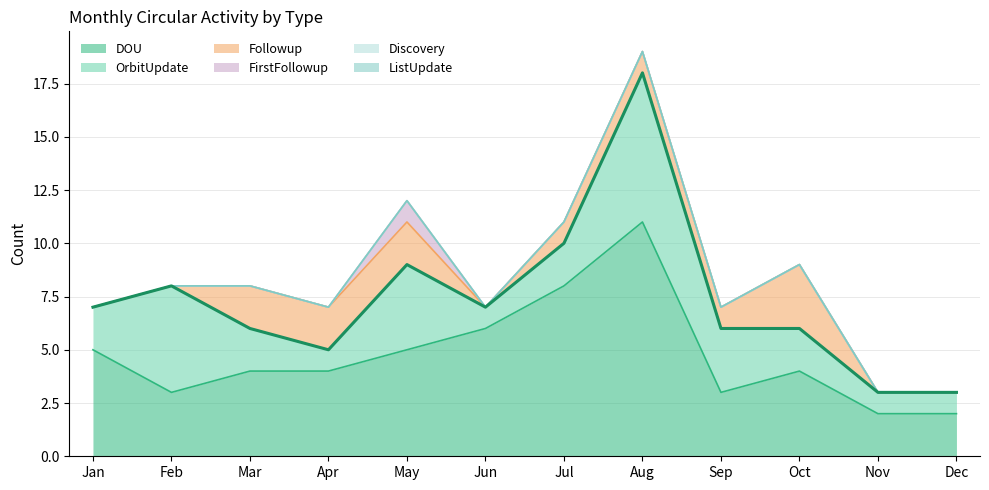

At which category is the sum across all series the highest?

Aug